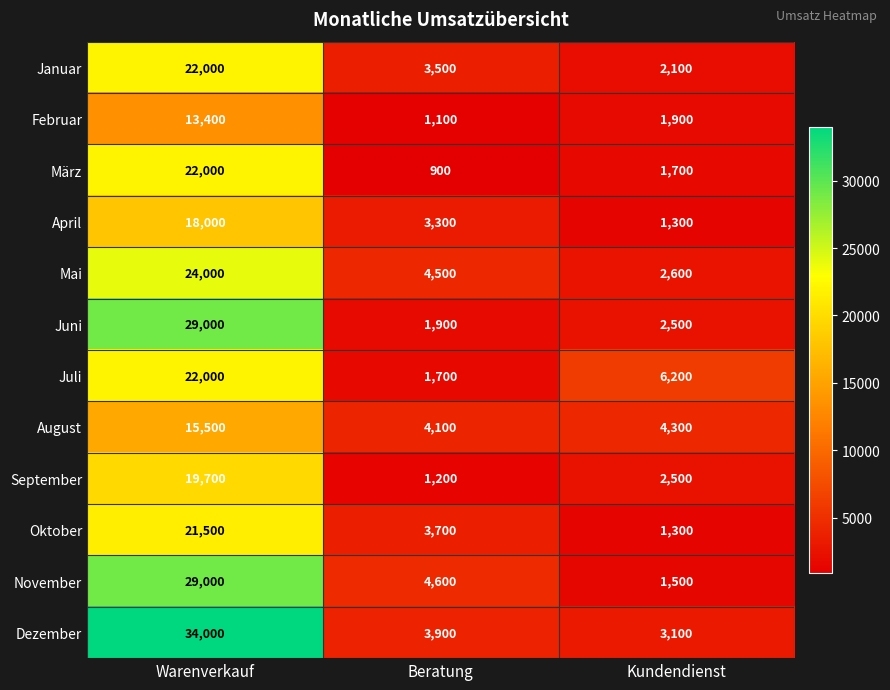

How many values in the Oktober series are below 3700?

1